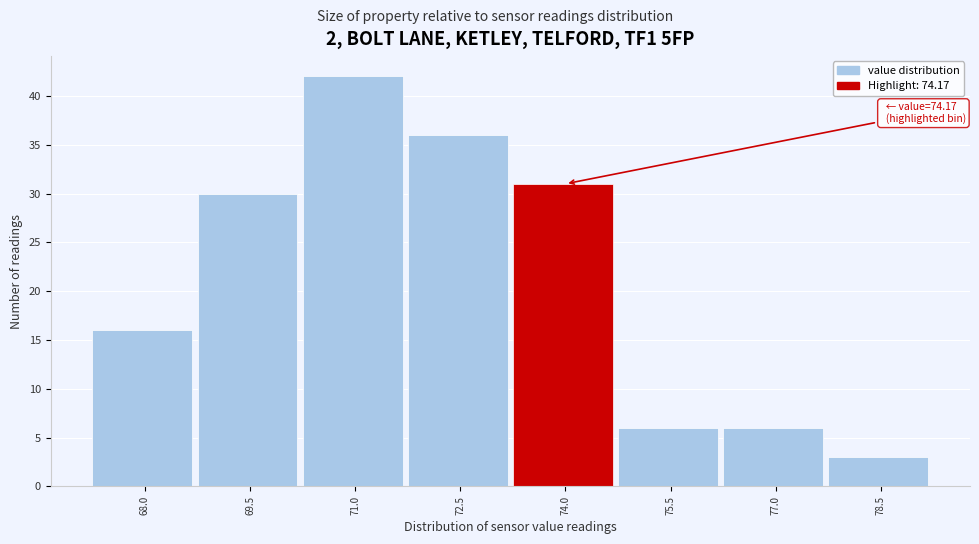

Reading left to right, transcribe all the data shown in this chart.

68.0=16	69.5=30	71.0=42	72.5=36	74.0=31	75.5=6	77.0=6	78.5=3